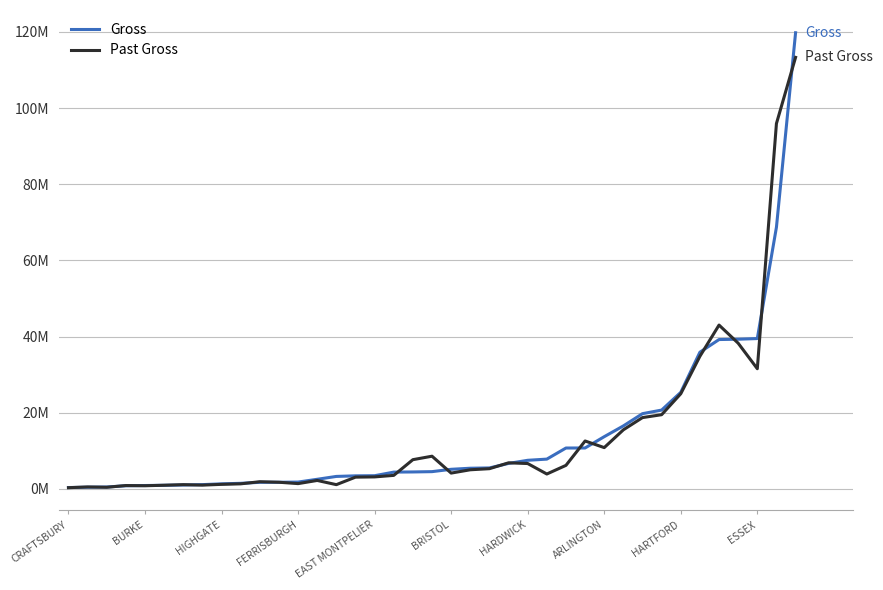

What is the smallest value displayed?

284409.6